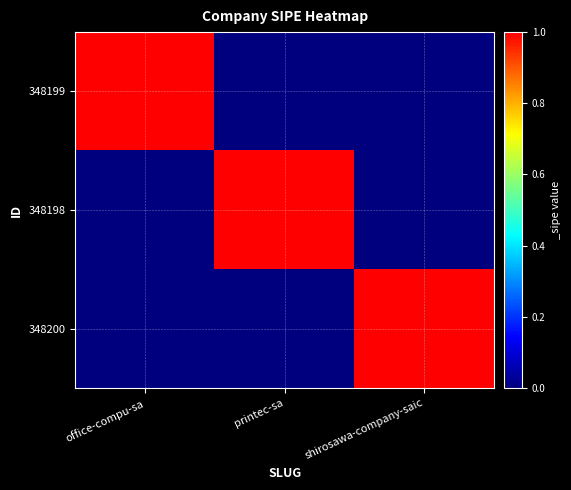

Which series has the largest total across all categories?

348199